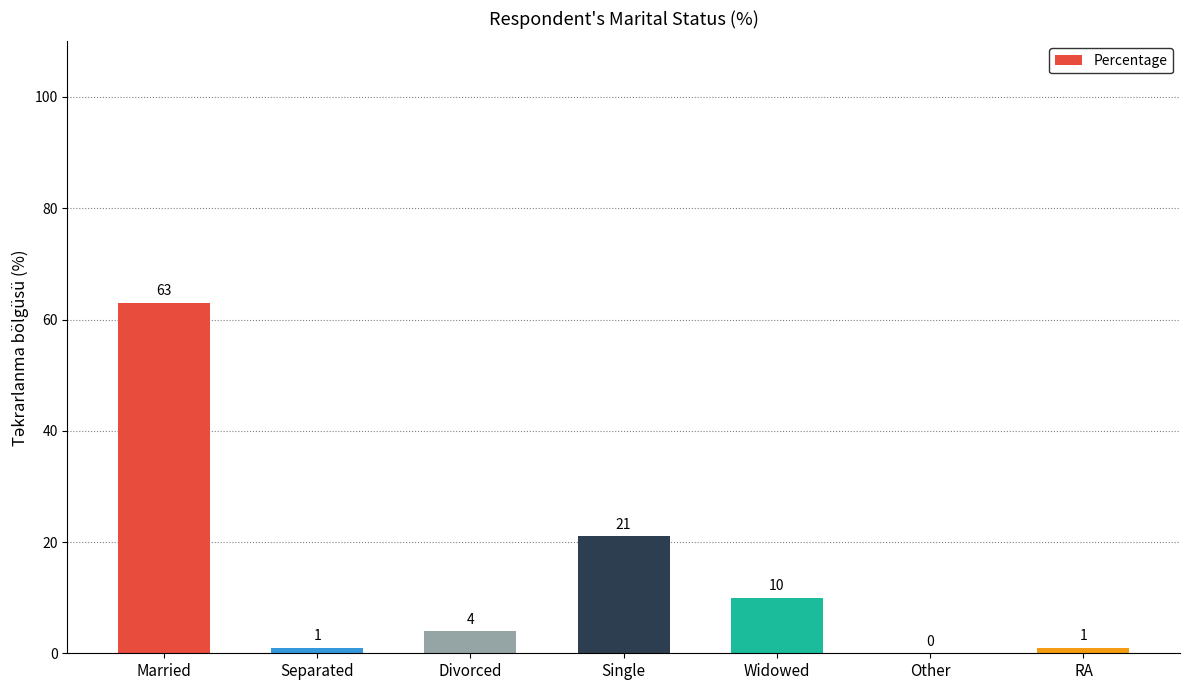

What is the sum of the values at Single and Separated?

22